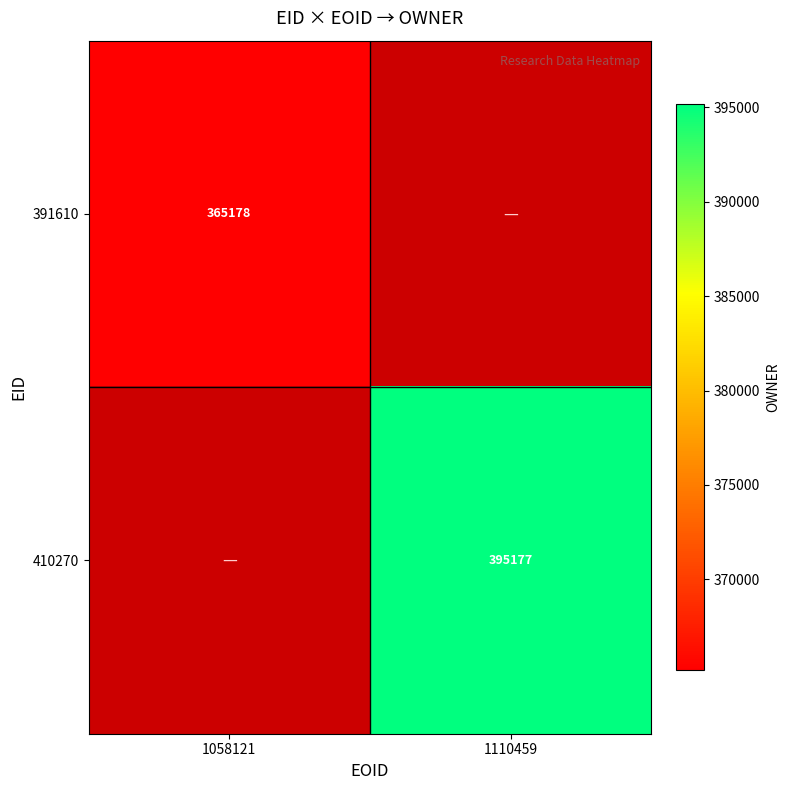

Is the value of 410270 at 1110459 greater than the value of 391610 at 1058121?

Yes